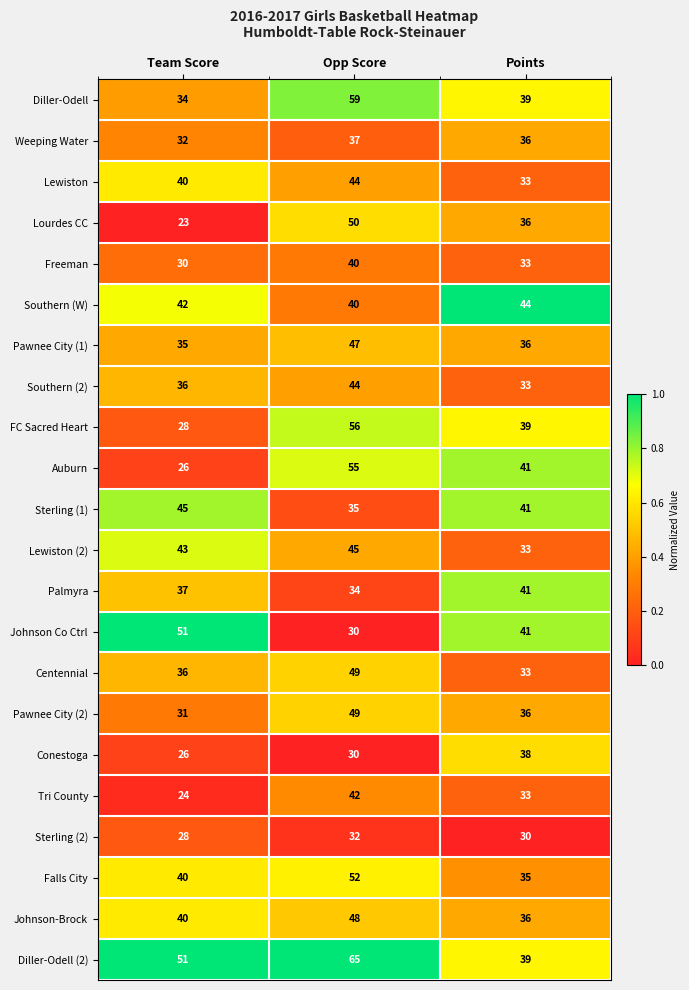

What is the sum of all Tri County values?

99